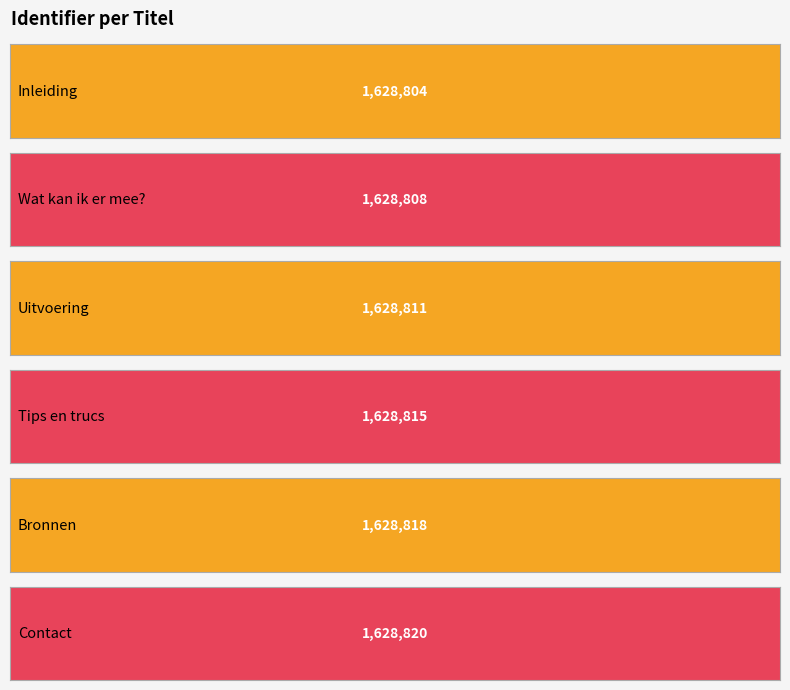

Reading left to right, extract all data points from this chart.

Inleiding=1628804	Wat kan ik er mee?=1628808	Uitvoering=1628811	Tips en trucs=1628815	Bronnen=1628818	Contact=1628820